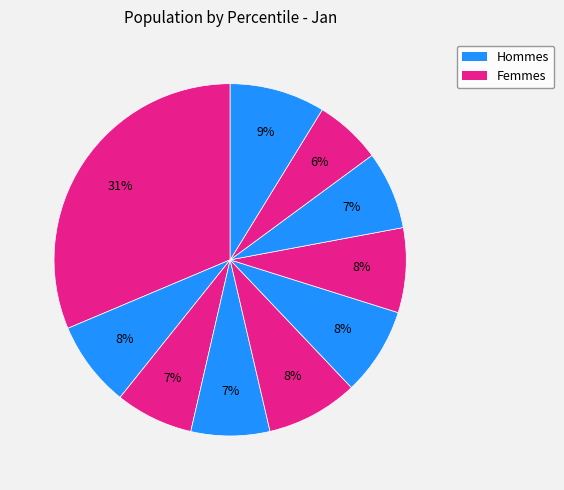

Rank the categories by value from highest to lowest.

pct05, pct95, pct45, pct55, pct15, pct65, pct35, pct75, pct25, pct85